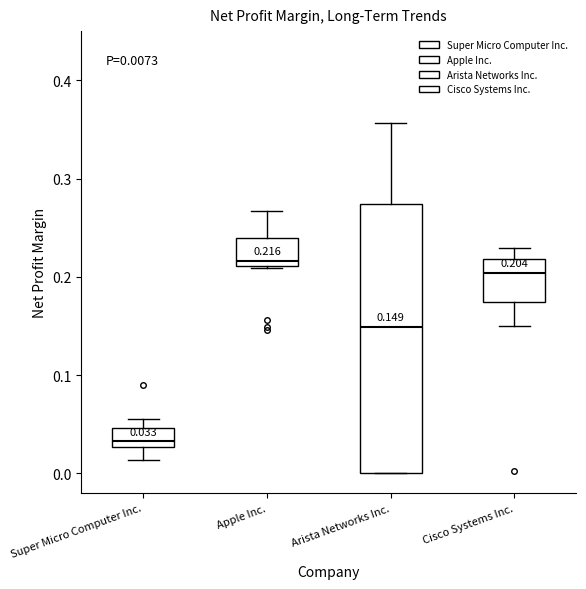

Which box's median line is the lowest?

Super Micro Computer Inc.